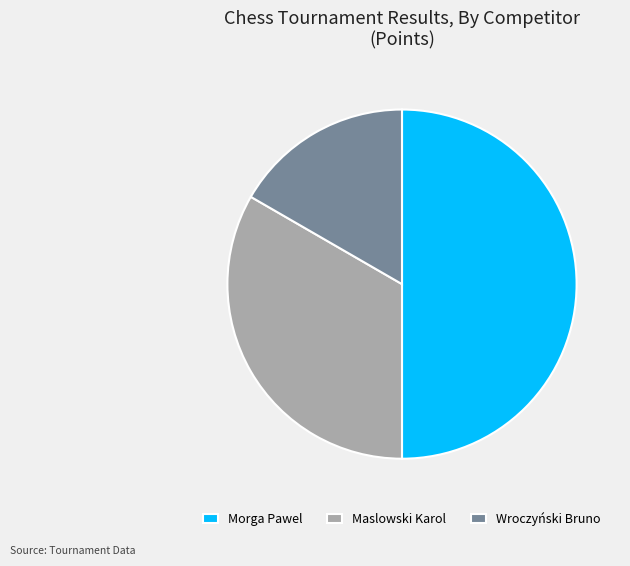

Combined, do Maslowski Karol and Morga Pawel account for over 50%?

Yes